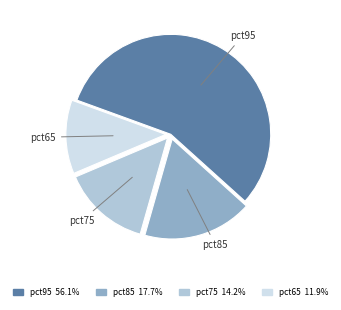

Approximately how many times larger is the value at pct95 compared to pct85?

3.2